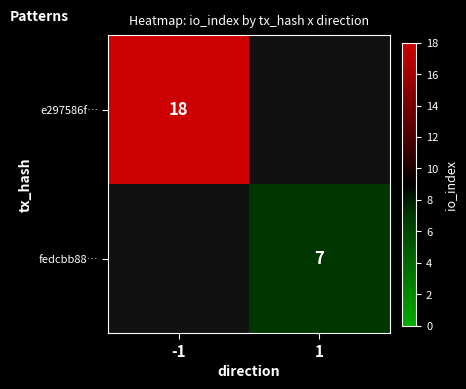

What is the maximum value shown in the chart?

18.0